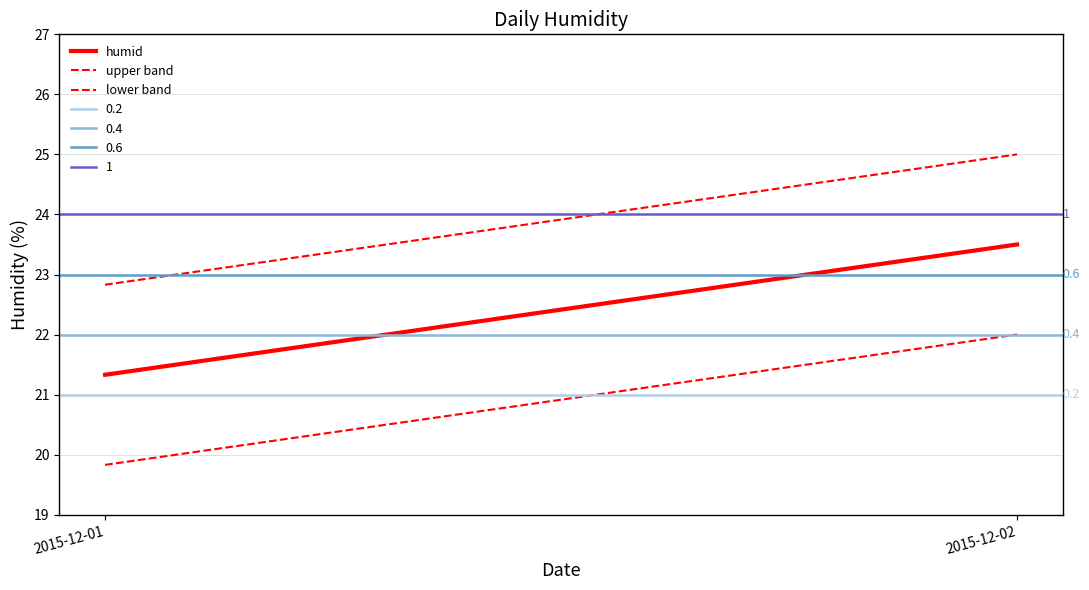

The lower band series shows 27.8 at 2015-12-01. True or false?

False